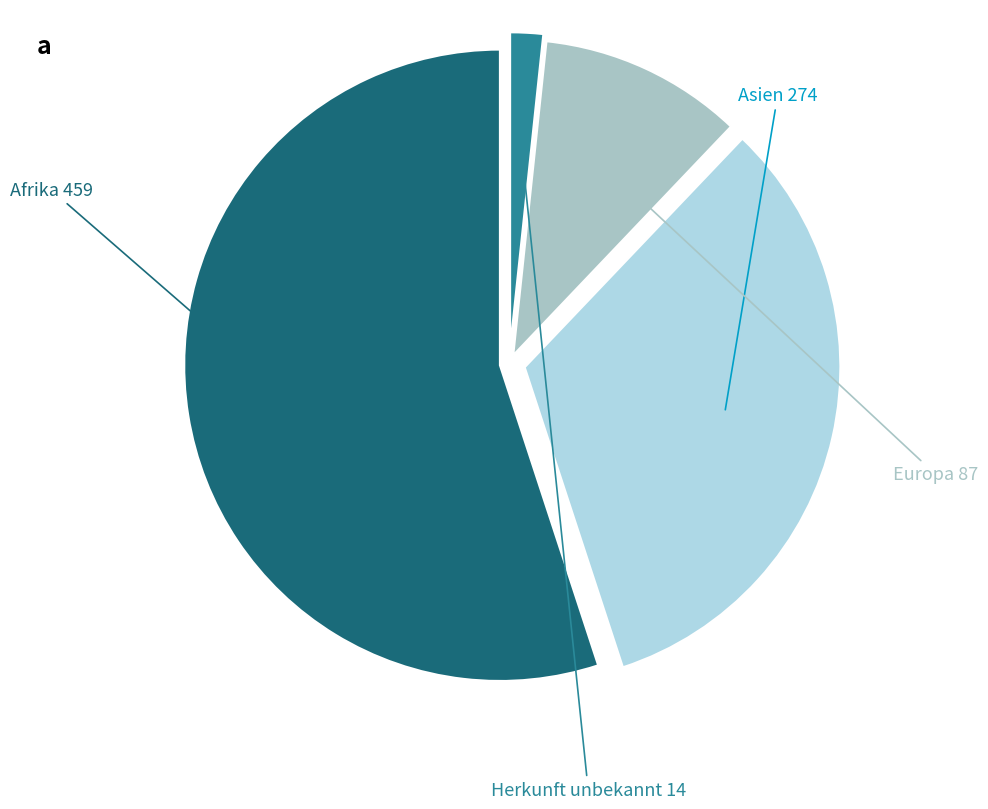

Rank the categories by value from lowest to highest.

Herkunft unbekannt, Europa, Asien, Afrika